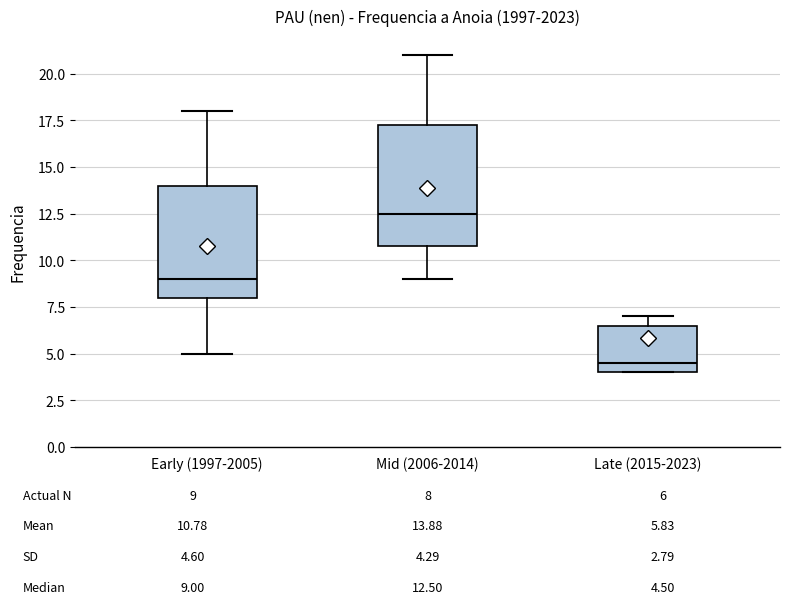

Comparing the boxes themselves (not the whiskers), which one is the tallest?

Mid (2006-2014)